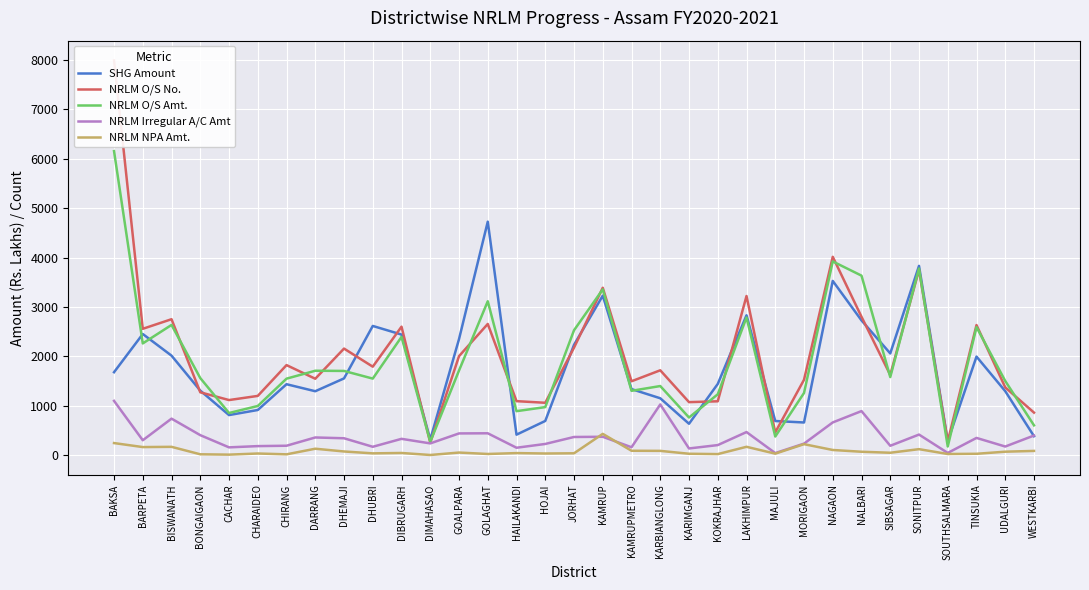

What is the difference between the maximum and minimum values in the NRLM Irregular A/C Amt series?

1056.2